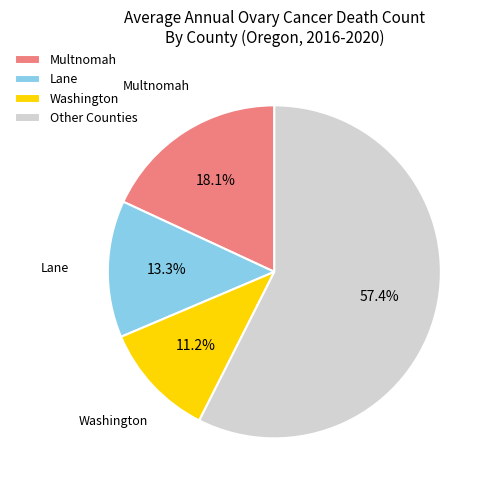

What is the majority slice?

Other Counties